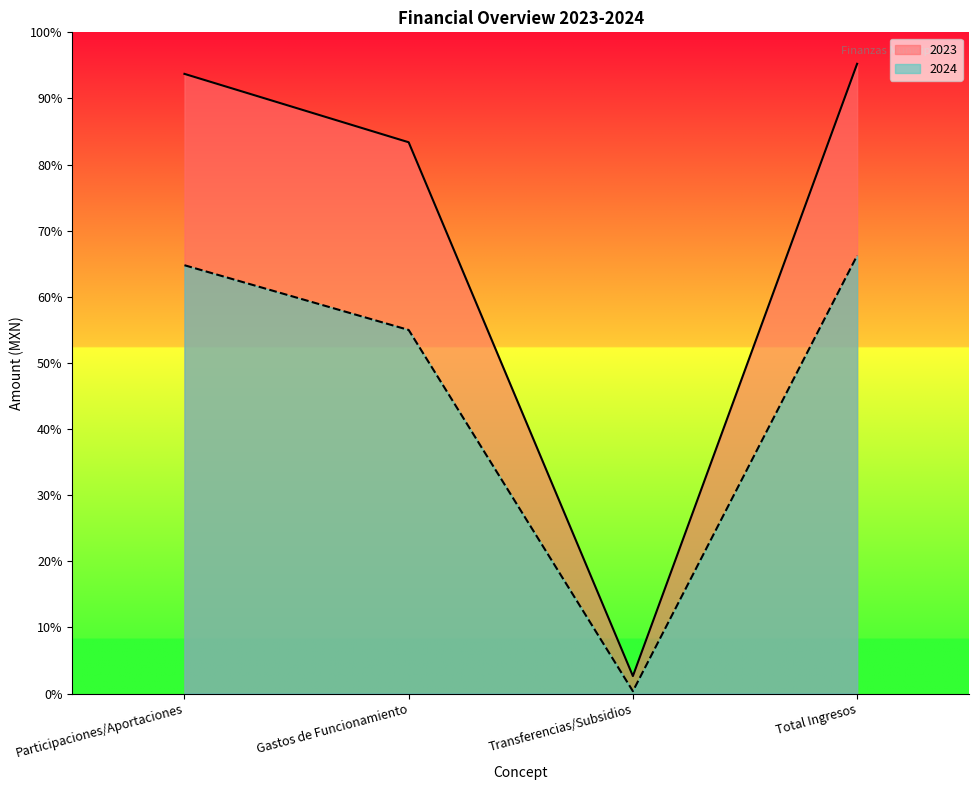

Which category has the highest value in the 2023 series?

Total Ingresos